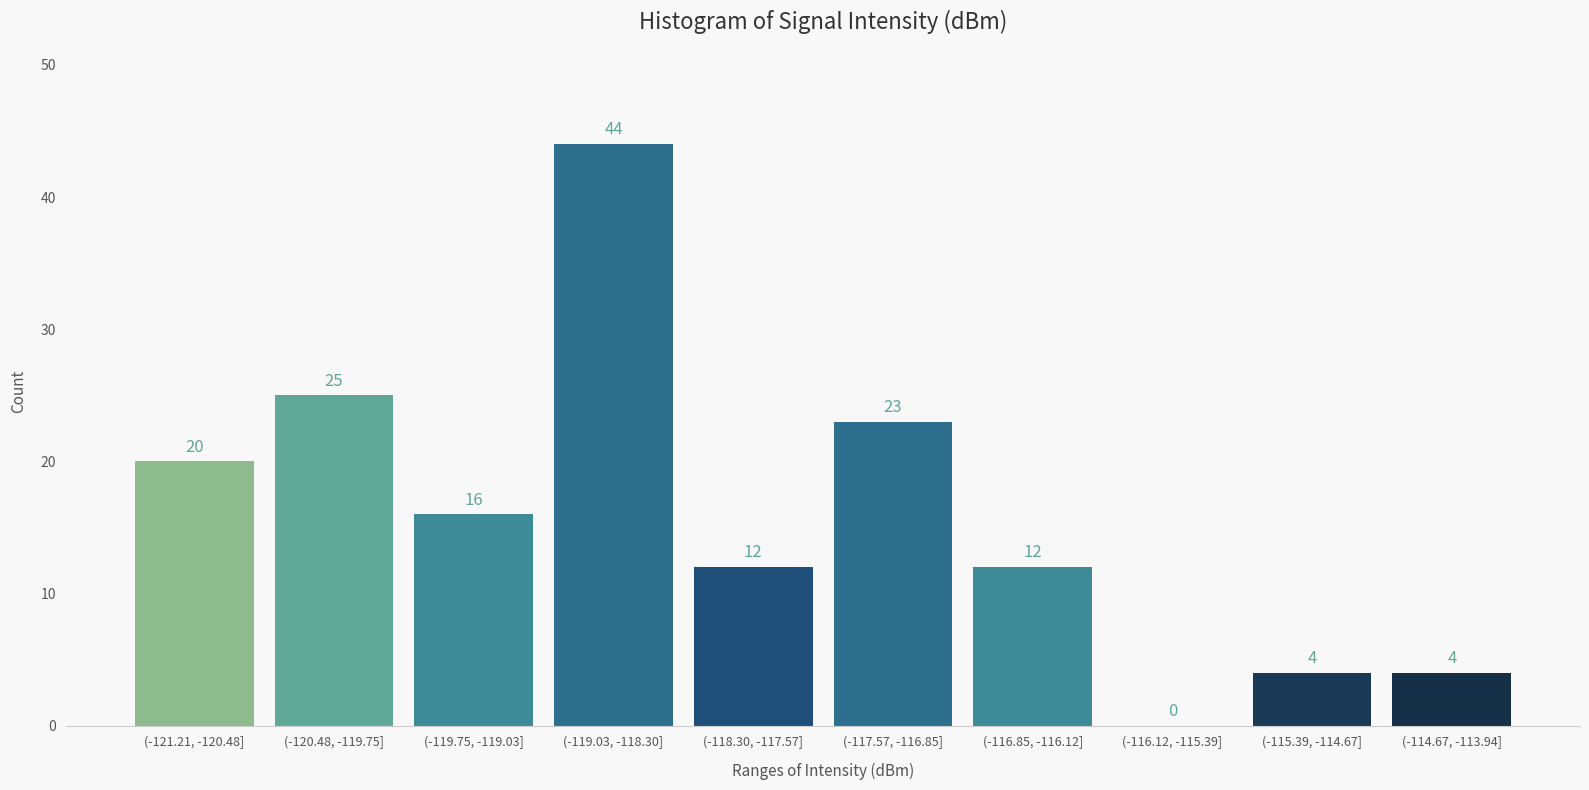

Reading left to right, extract all data points from this chart.

(-121.21, -120.48]=20	(-120.48, -119.75]=25	(-119.75, -119.03]=16	(-119.03, -118.30]=44	(-118.30, -117.57]=12	(-117.57, -116.85]=23	(-116.85, -116.12]=12	(-116.12, -115.39]=0	(-115.39, -114.67]=4	(-114.67, -113.94]=4